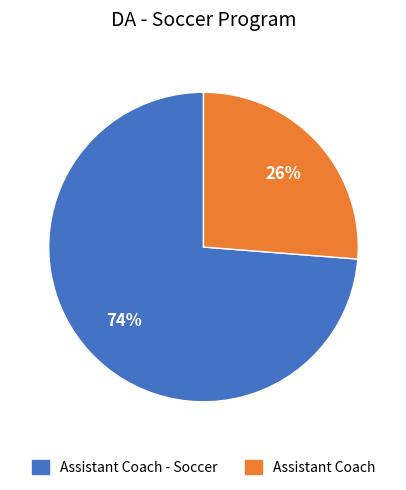

To the nearest percent, what portion does Assistant Coach - Soccer represent?

74%